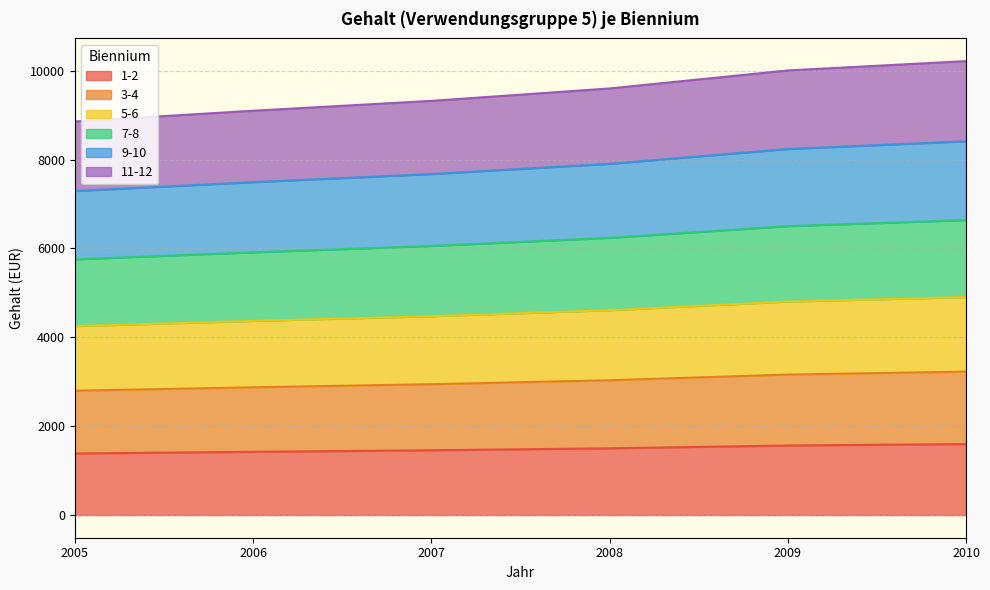

True or false: 5-6 has more than 0 points higher than both neighbors.

False